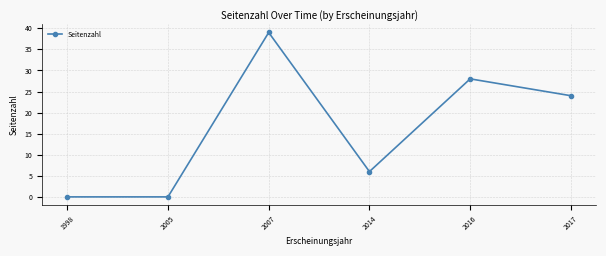

The chart shows a value of 28 at 2016. True or false?

True